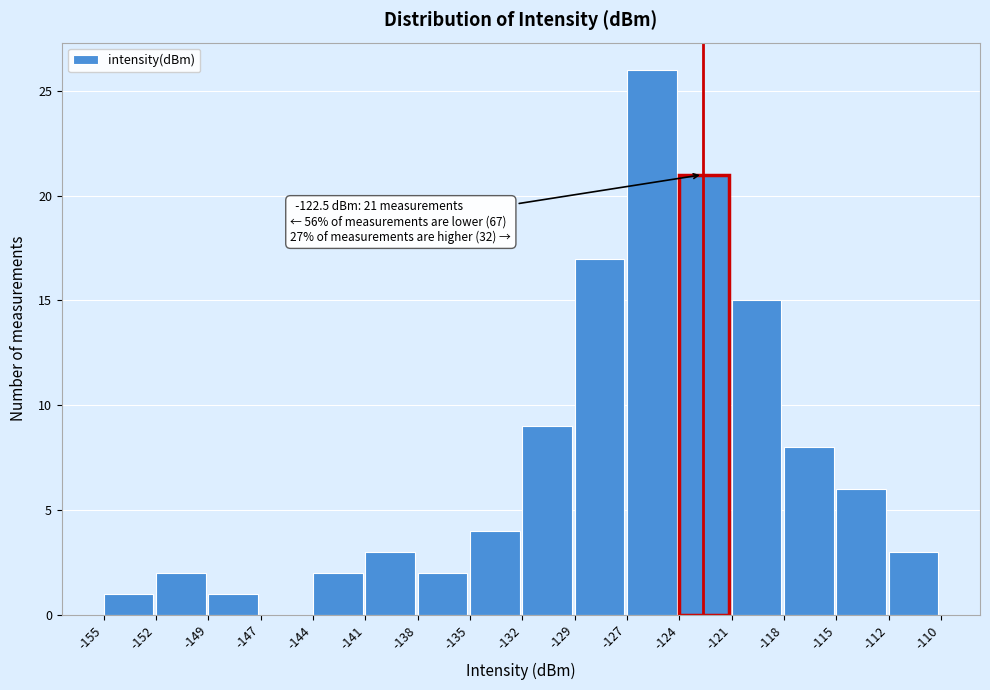

Which range on the x-axis has the tallest bar?

-127 to -124